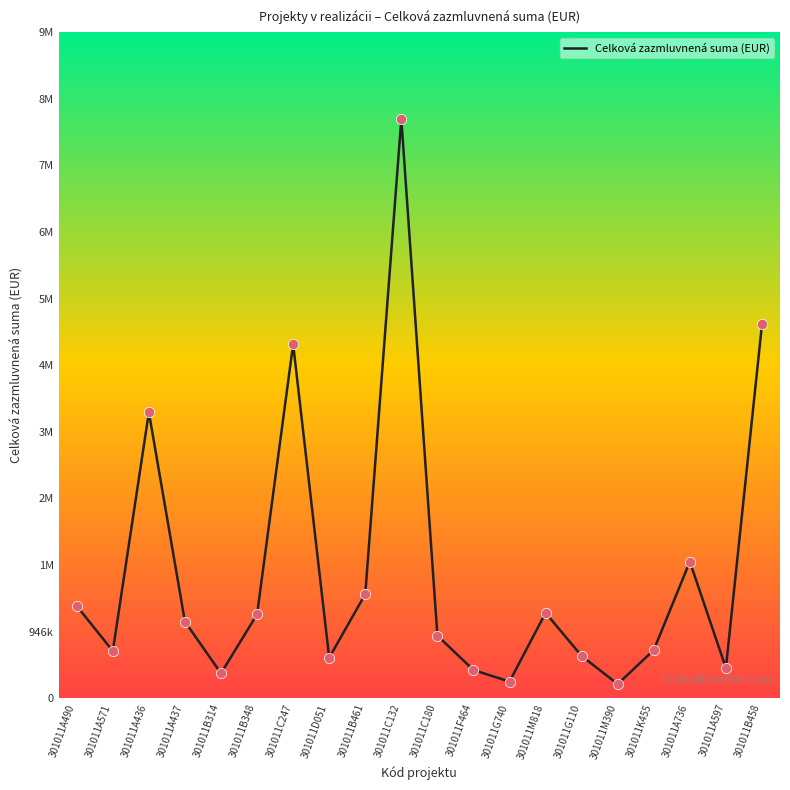

What is the change in value from 301011D051 to 301011B458?

+4735146